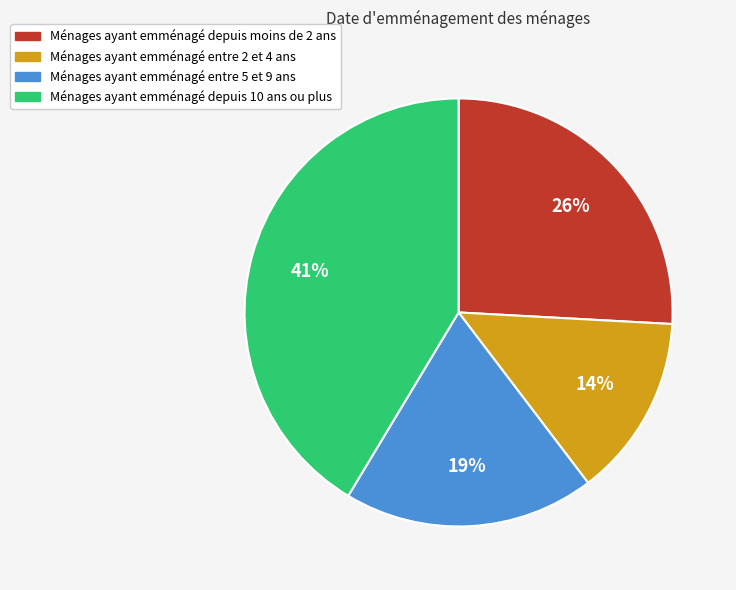

How many segments does this pie chart have?

4